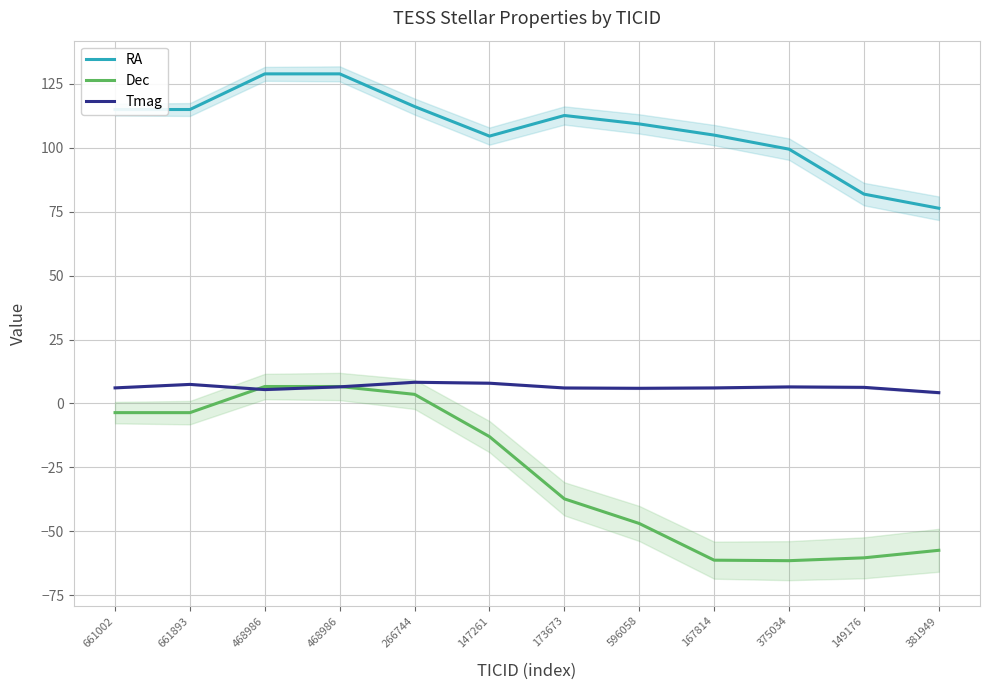

Reading left to right, transcribe all the data shown in this chart.

RA: 115.0	115.0	129.0	129.0	116.2	104.6	112.7	109.4	105.0	99.5	81.9	76.4
Dec: -3.6	-3.6	6.6	6.6	3.6	-13.0	-37.3	-47.0	-61.3	-61.5	-60.4	-57.5
Tmag: 6.1	7.5	5.4	6.5	8.3	7.9	6.1	5.9	6.1	6.5	6.3	4.2